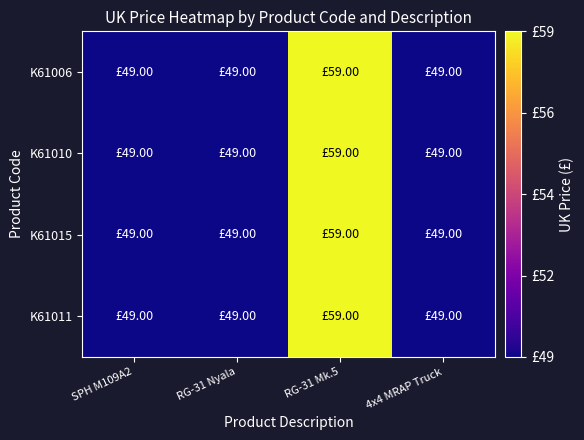

How many categories are shown in the chart?

4